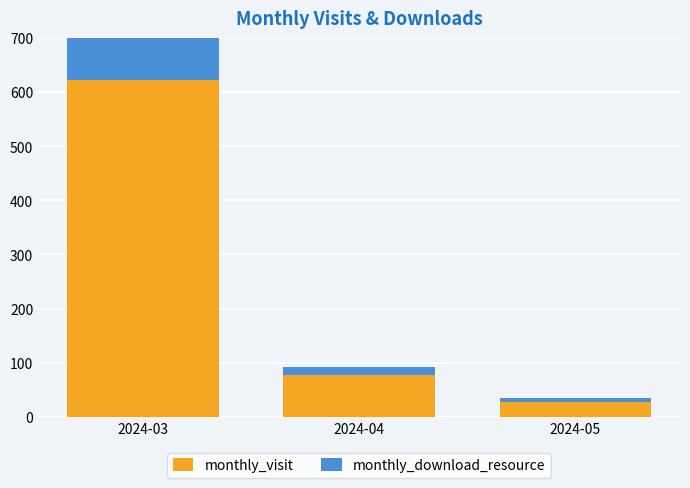

What is the difference between the maximum and second lowest values in the monthly_download_resource series?

89